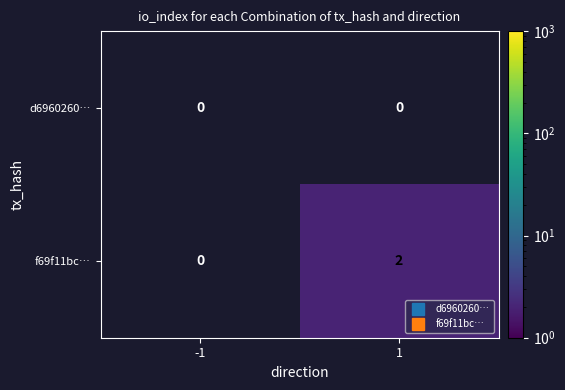

Reading left to right, extract all data points from this chart.

d6960260…: -1=0	1=0
f69f11bc…: -1=0	1=2